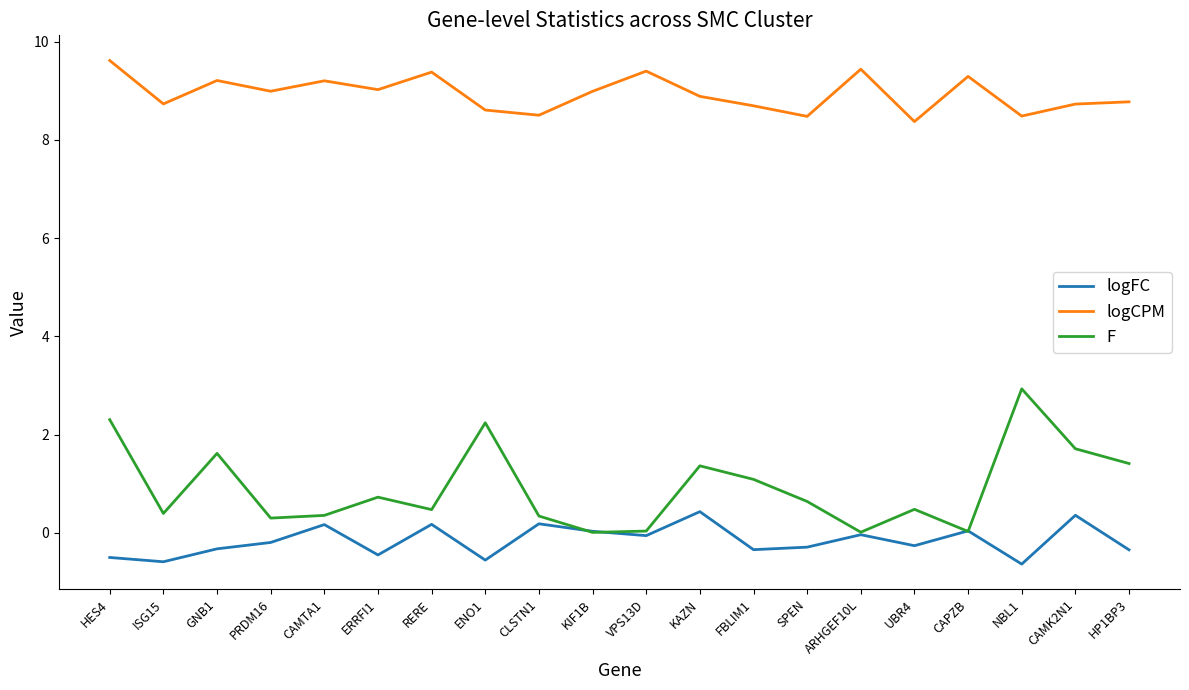

The value of logCPM at HP1BP3 is 5.1. True or false?

False